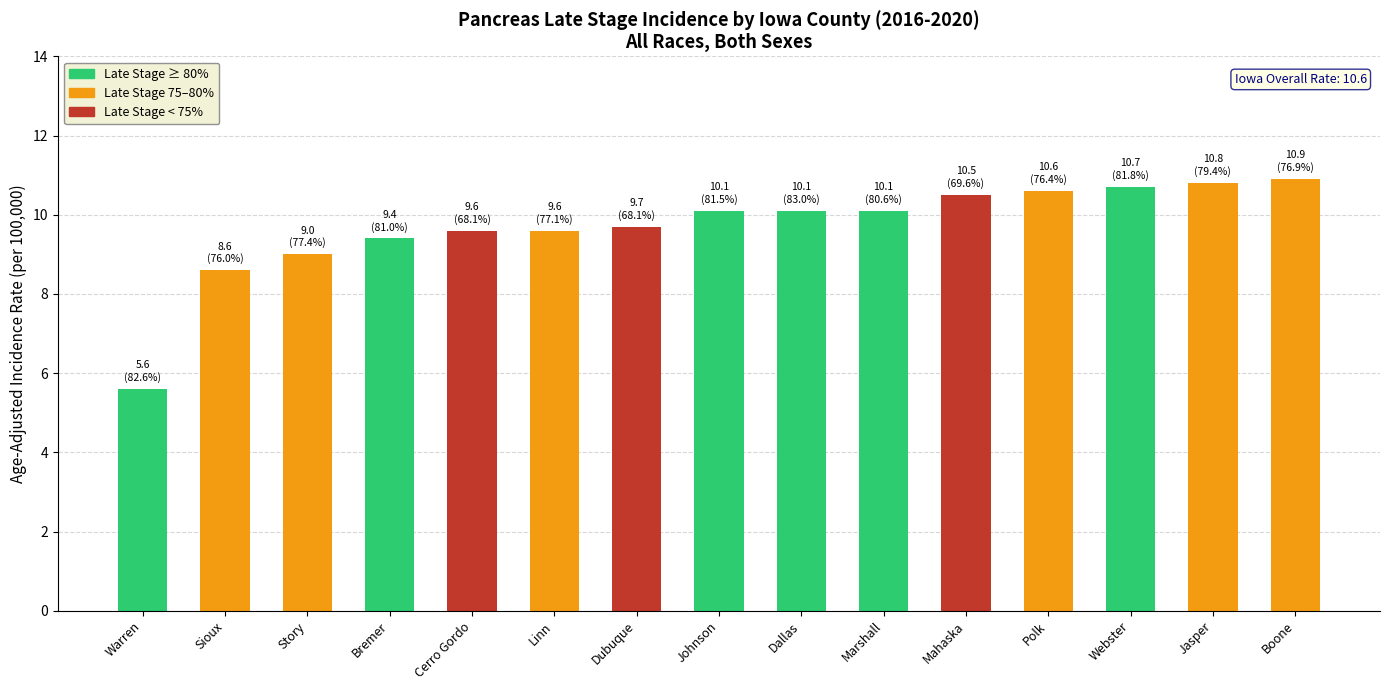

What is the average value?

9.7